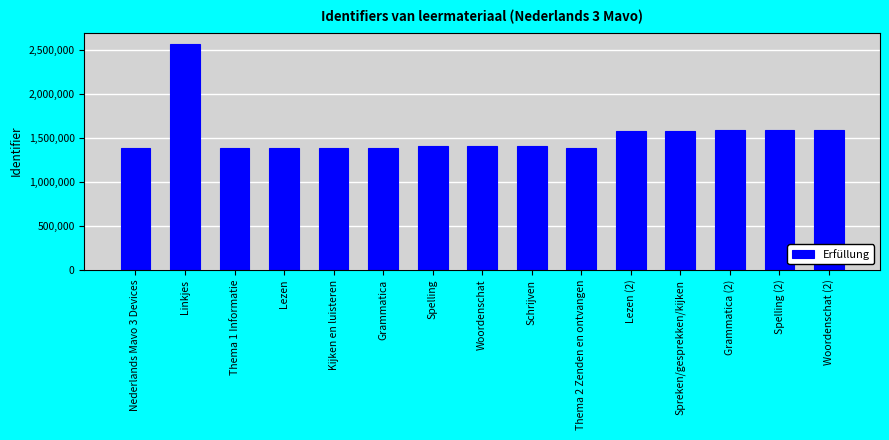

What is the ratio of the value at Linkjes to the value at Spreken/gesprekken/kijken?

1.6